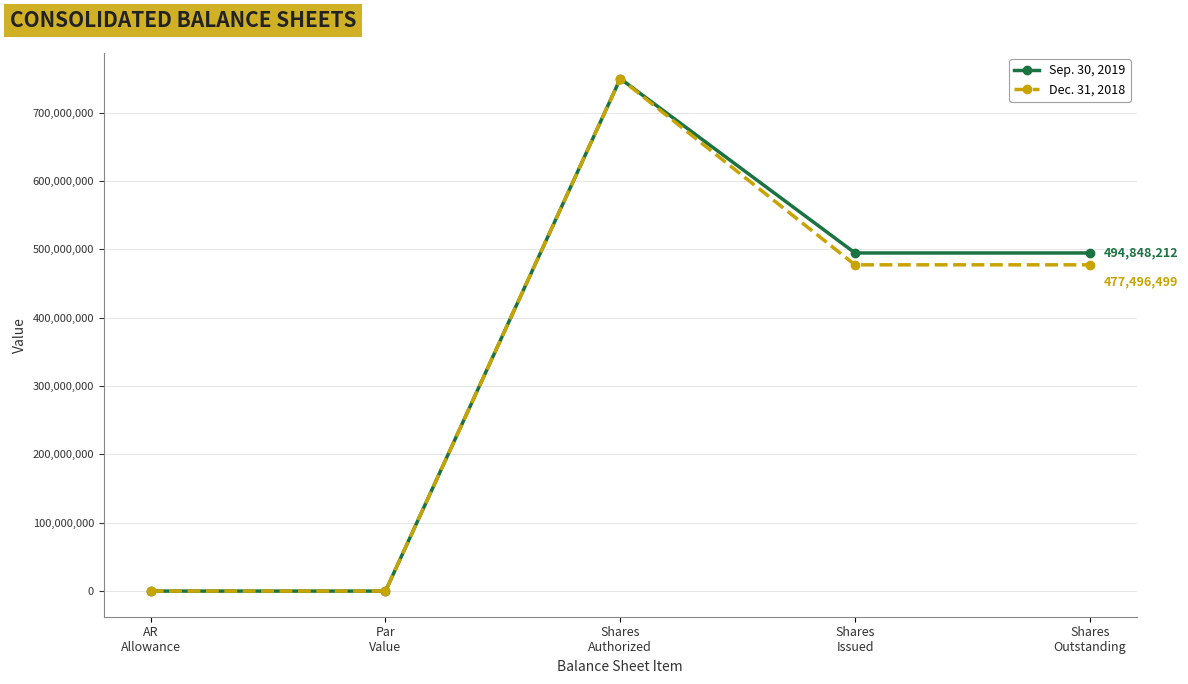

List the series in order of their overall mean, lowest first.

Dec. 31, 2018, Sep. 30, 2019